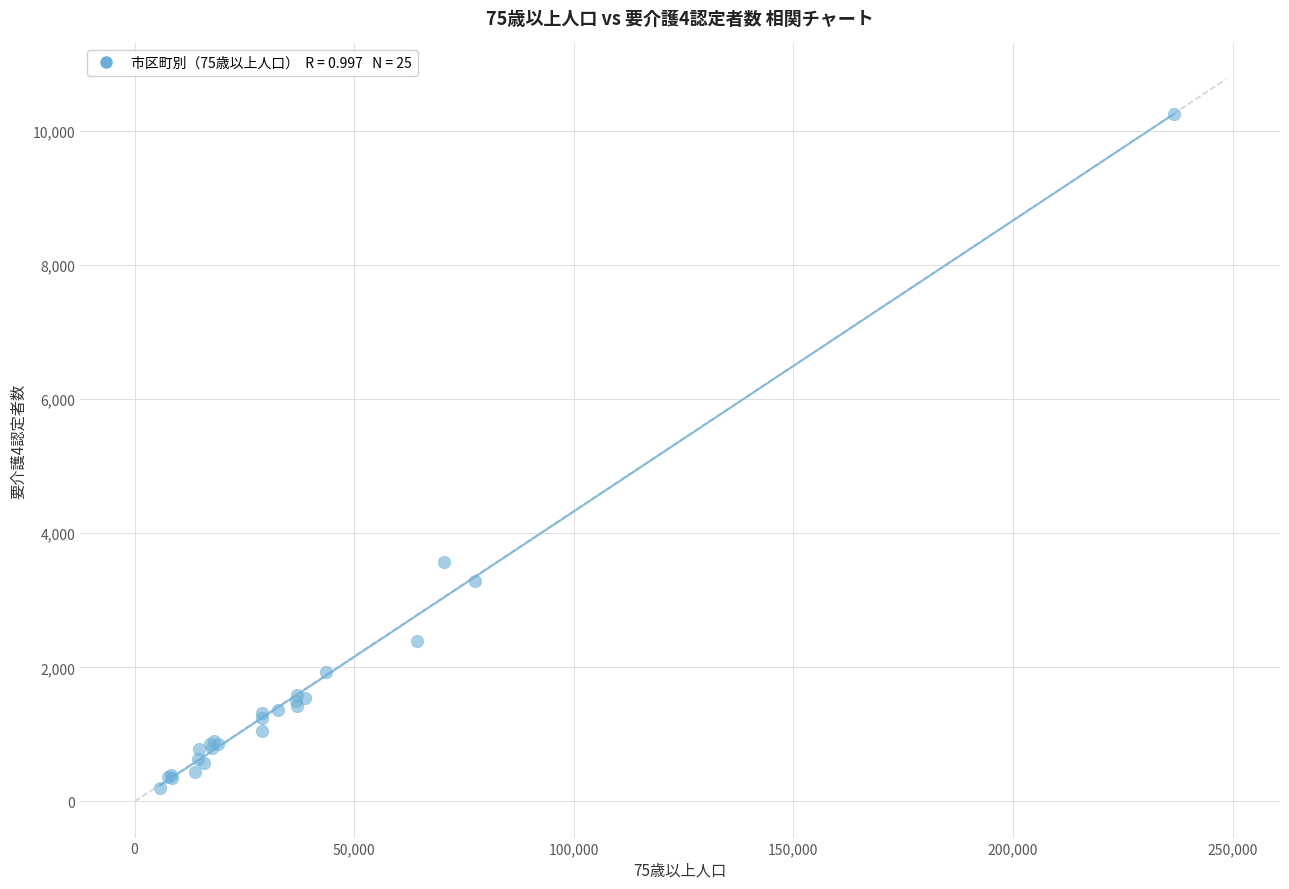

What Y value in the scatter plot is closest to 5229?

3578